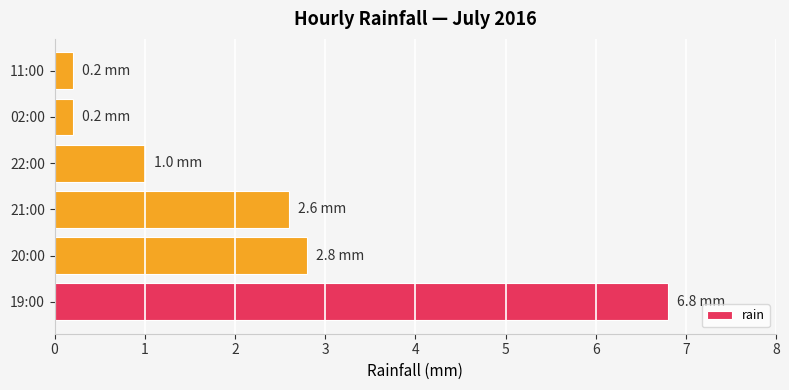

Reading top to bottom, what are all the values shown in this chart?

0.2	0.2	1.0	2.6	2.8	6.8